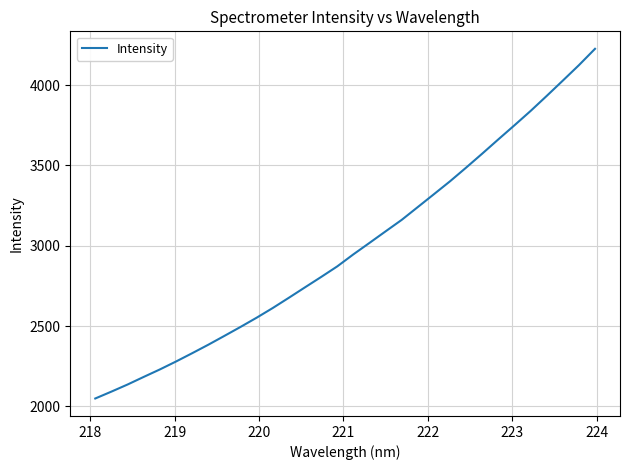

What is the difference between the maximum and minimum values?

2176.6